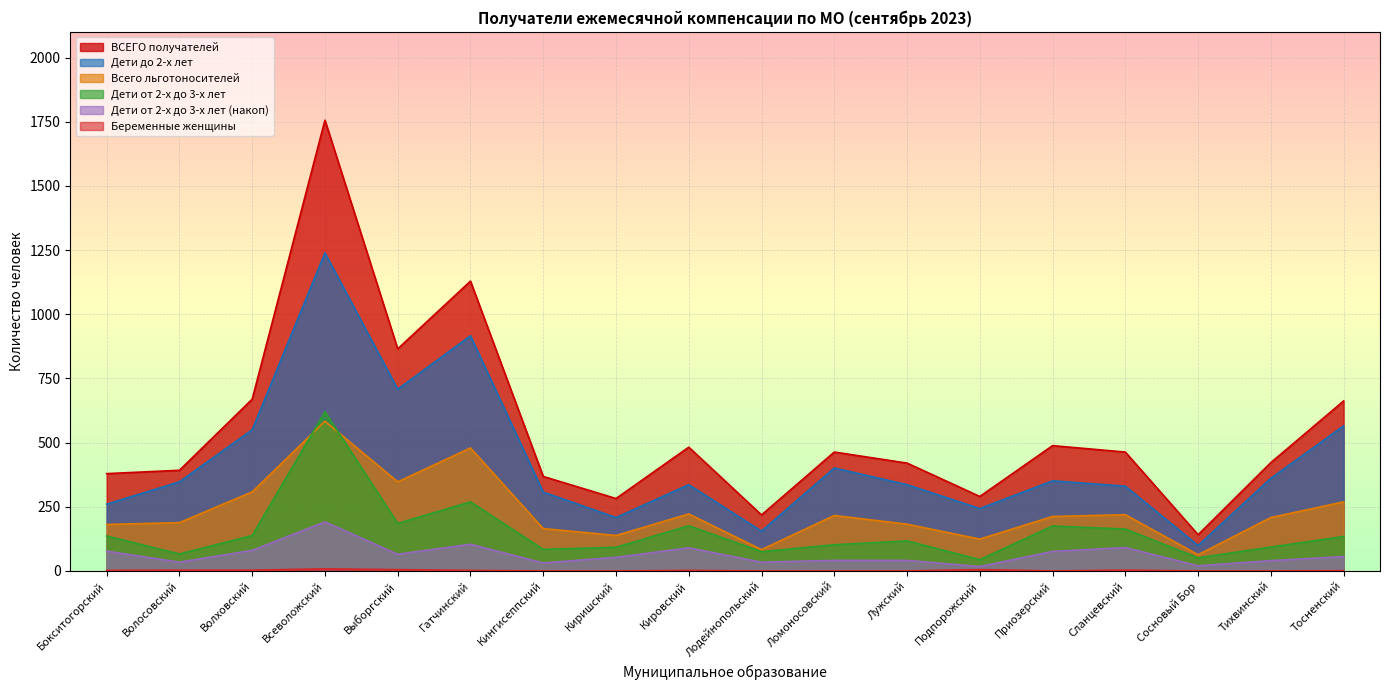

Is the value of Дети от 2-х до 3-х лет at Выборгский greater than the value of Всего льготоносителей at Киришский?

Yes